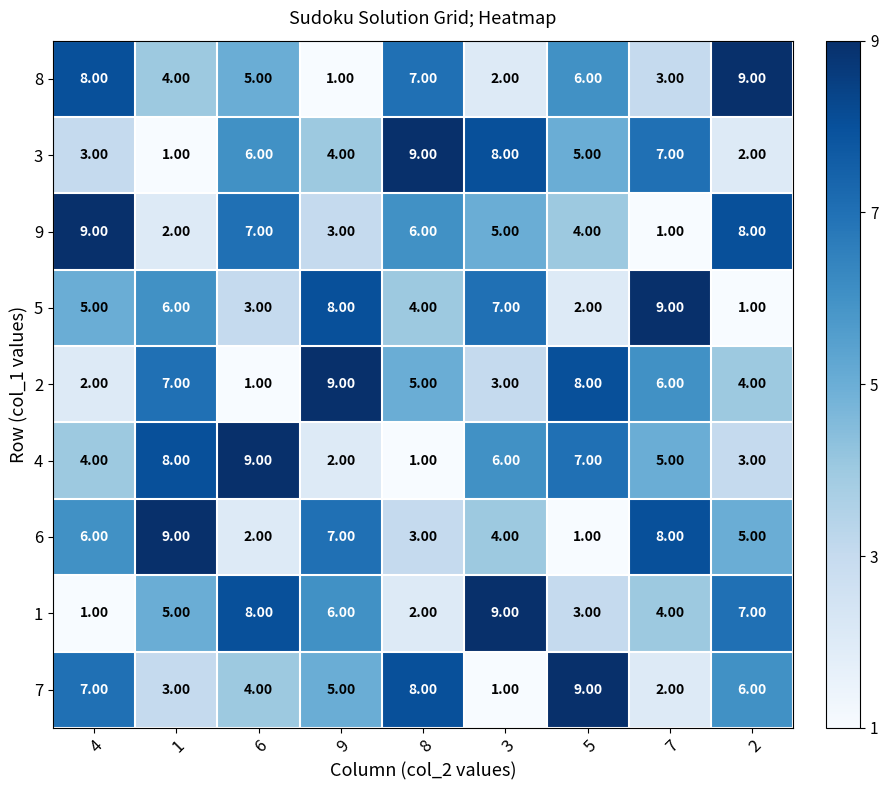

At how many categories does at least one series exceed 1?

9